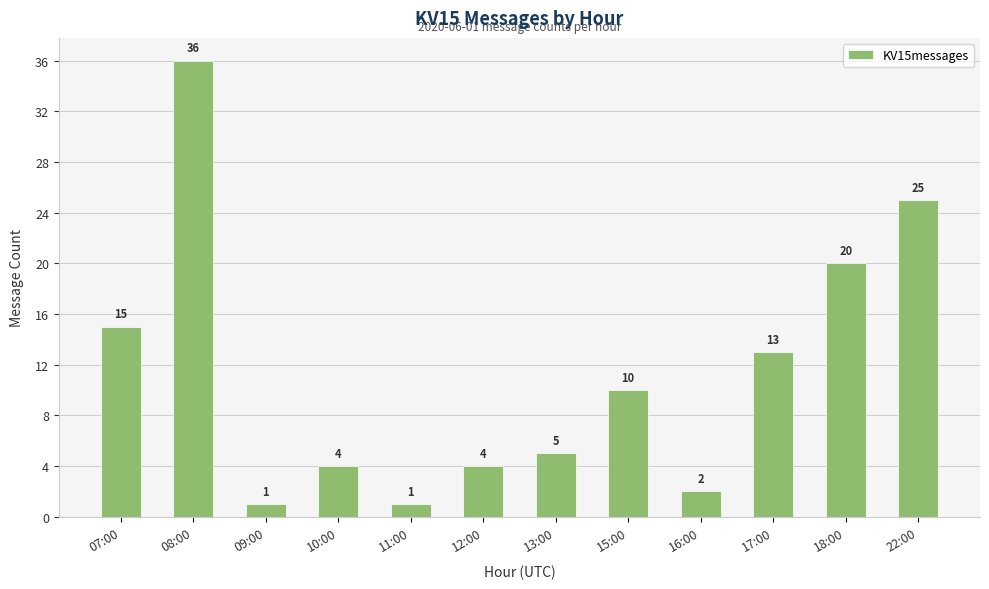

True or false: the data shows 19 at 17:00.

False